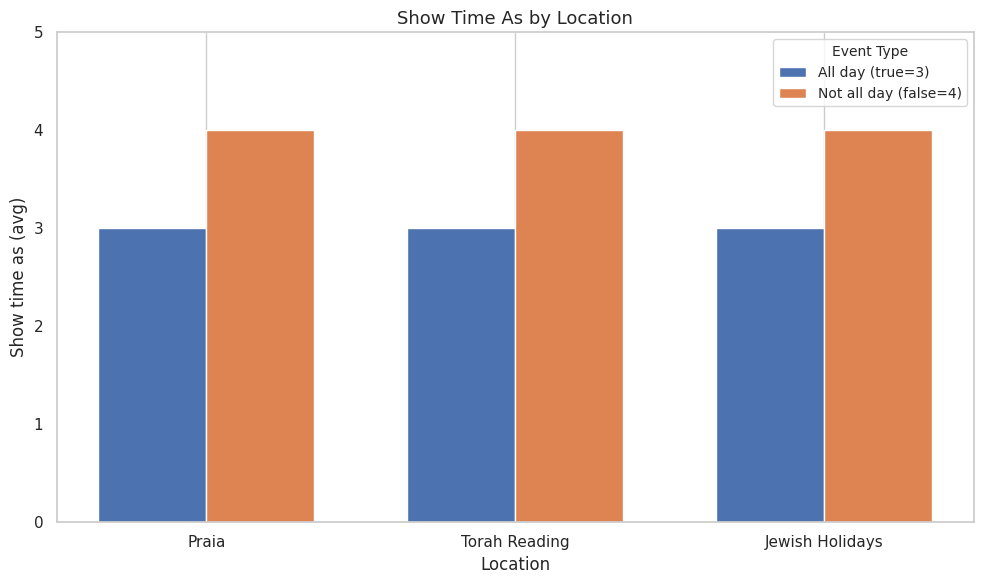

Is it true that All day (true=3) equals 5 at Praia?

False